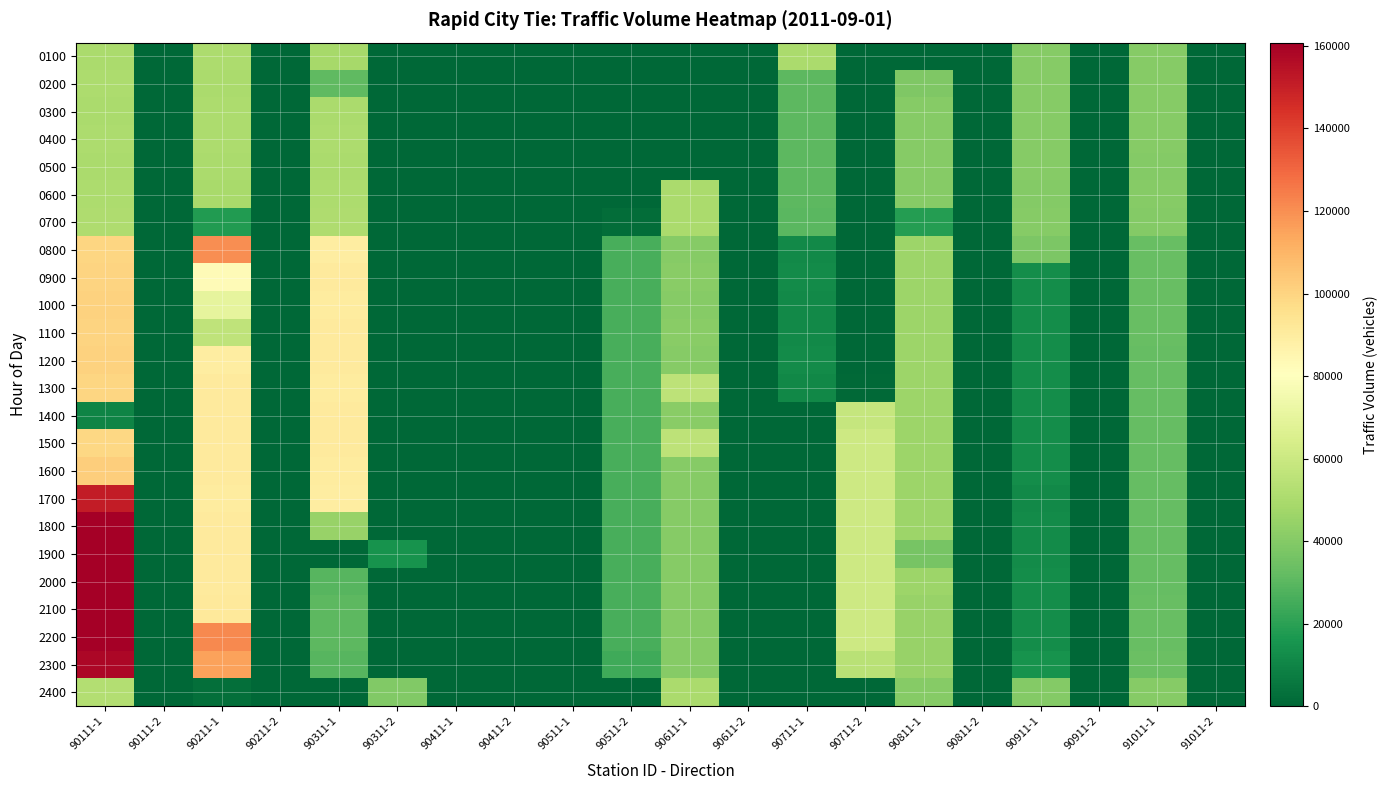

At which category is the sum across all series the highest?

90111-1